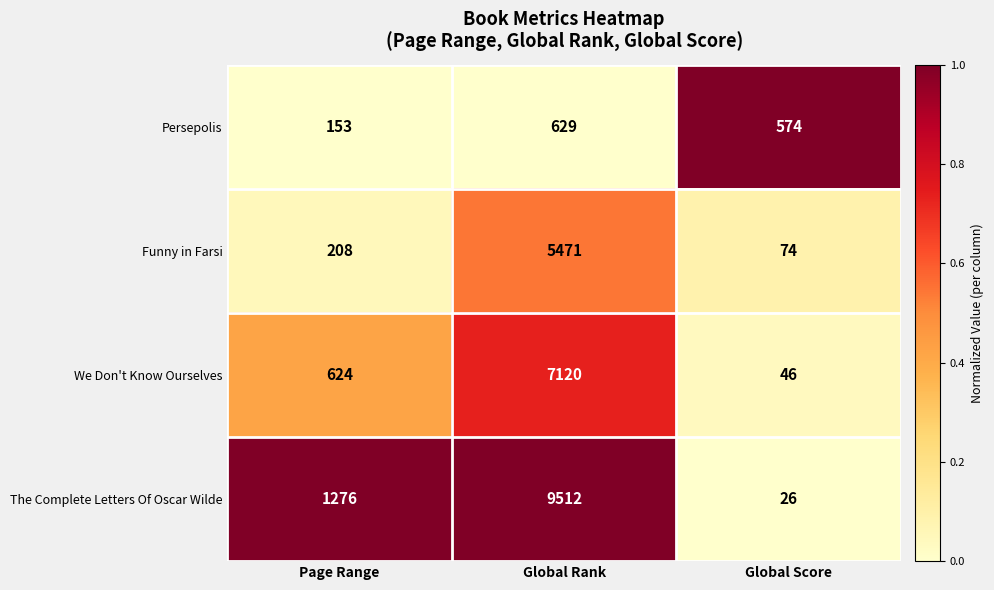

Is the value of The Complete Letters Of Oscar Wilde at Page Range greater than the value of Funny in Farsi at Global Score?

Yes